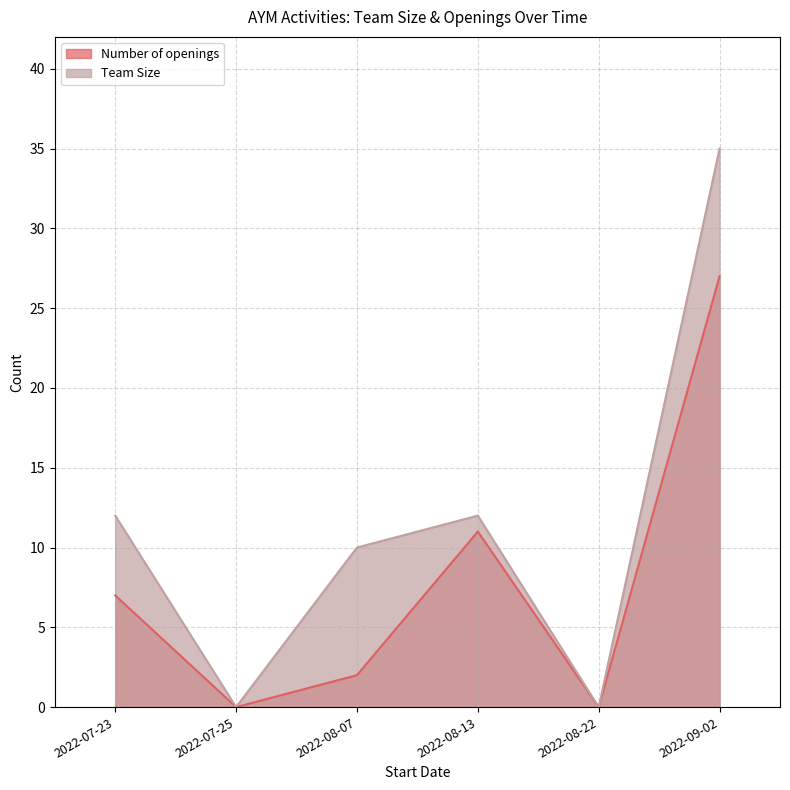

What position from the left is 2022-08-07?

3